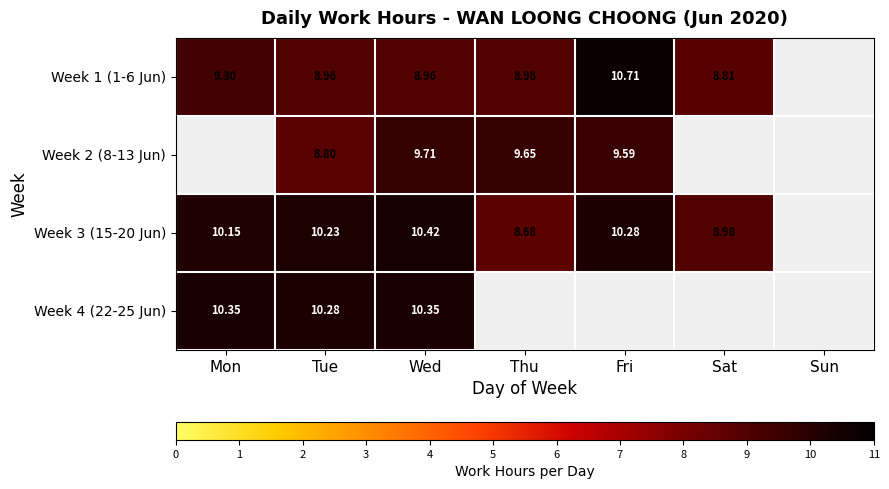

What is the approximate value of Week 3 (15-20 Jun) at Sat?

9.0